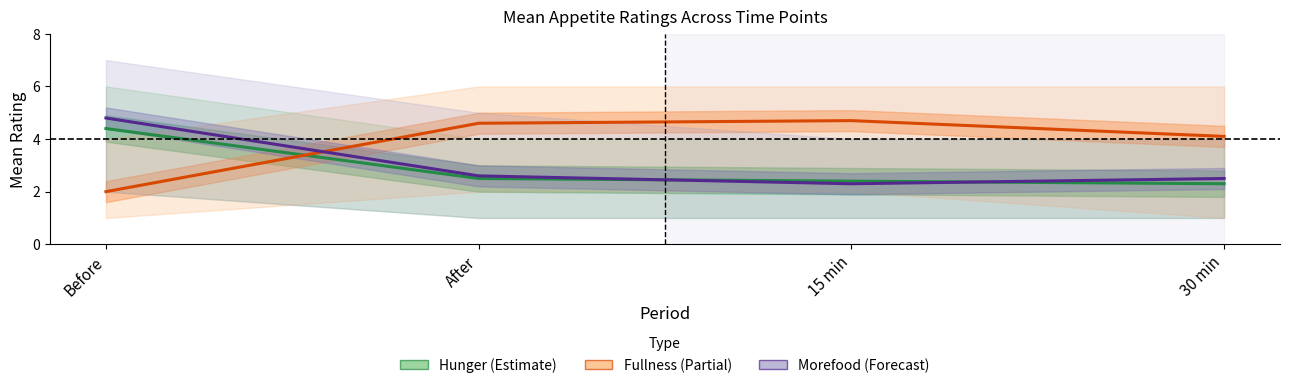

What is the label of the 2nd point from the left?

After